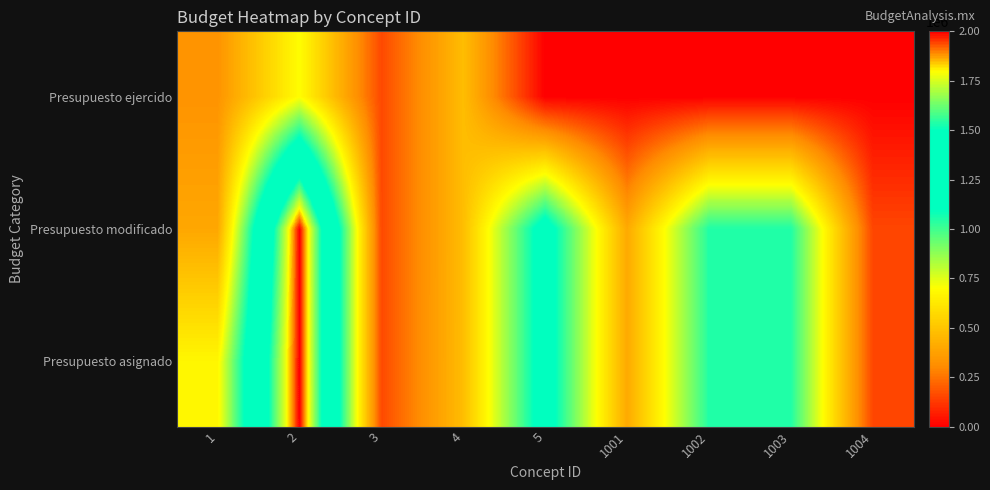

At how many categories does at least one series exceed 153560?

8